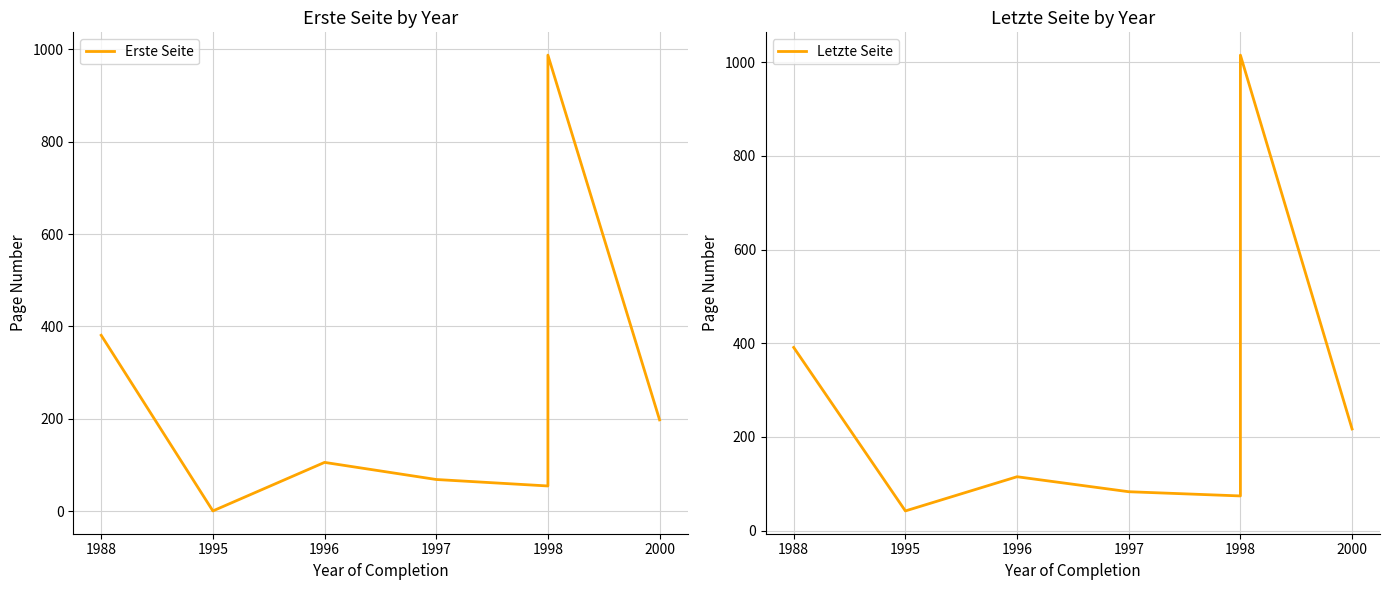

How many values in the Letzte Seite series are below 115?

3